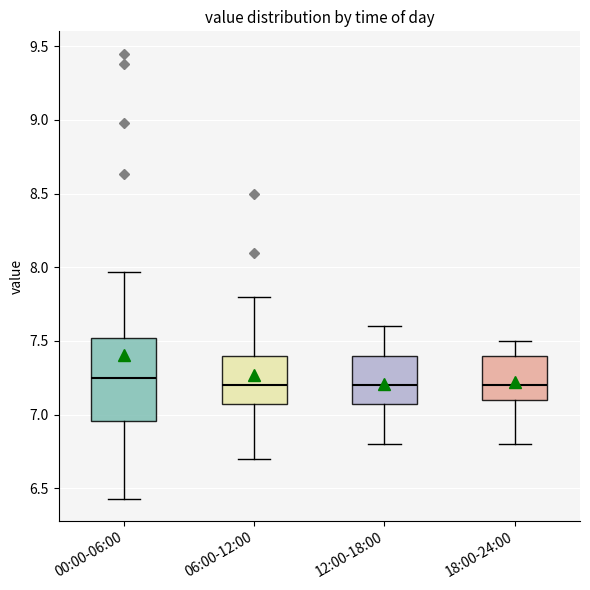

Comparing the boxes themselves (not the whiskers), which one is the tallest?

00:00-06:00